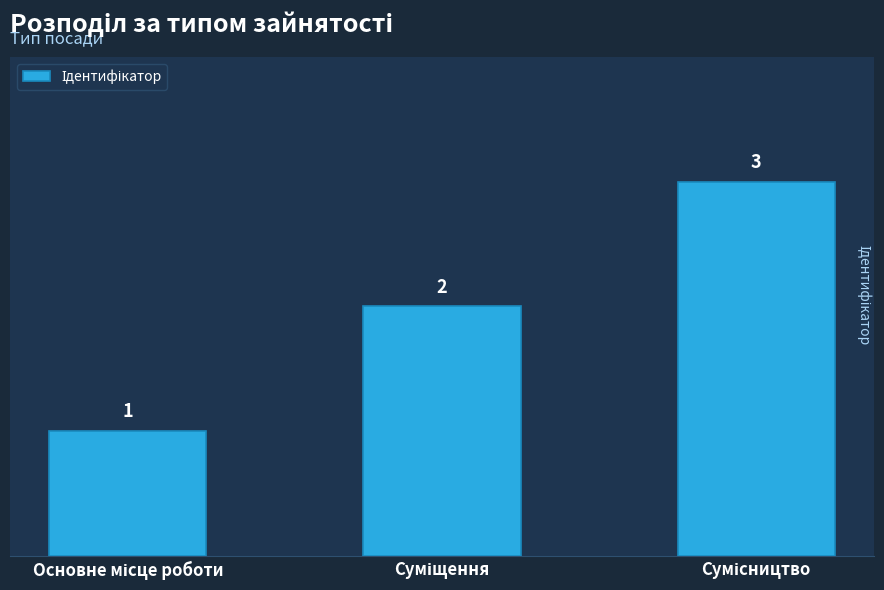

What is the value of the 3rd bar from the left?

3